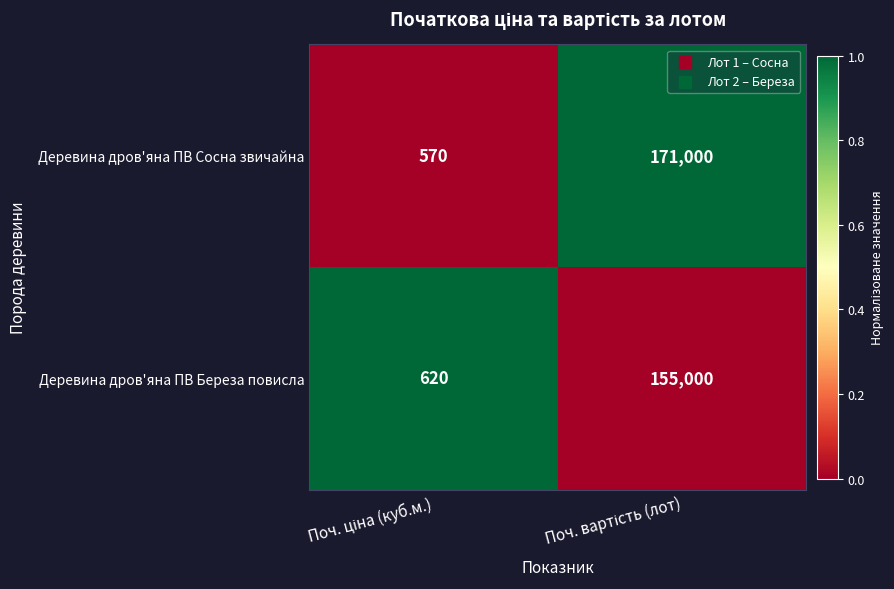

What is the maximum value shown in the chart?

171000